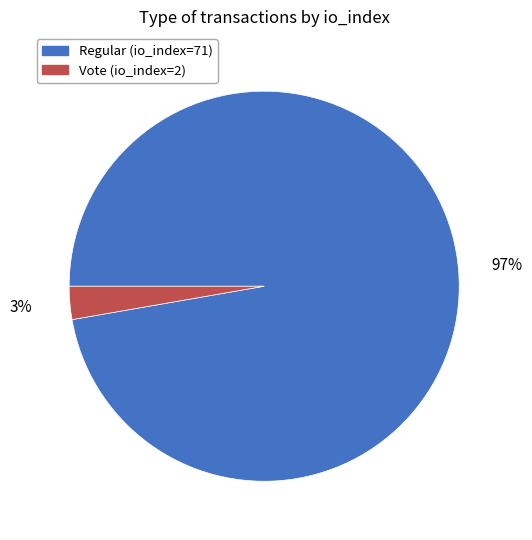

To the nearest percent, what is the combined percentage of Vote (io_index=2) and Regular (io_index=71)?

100%